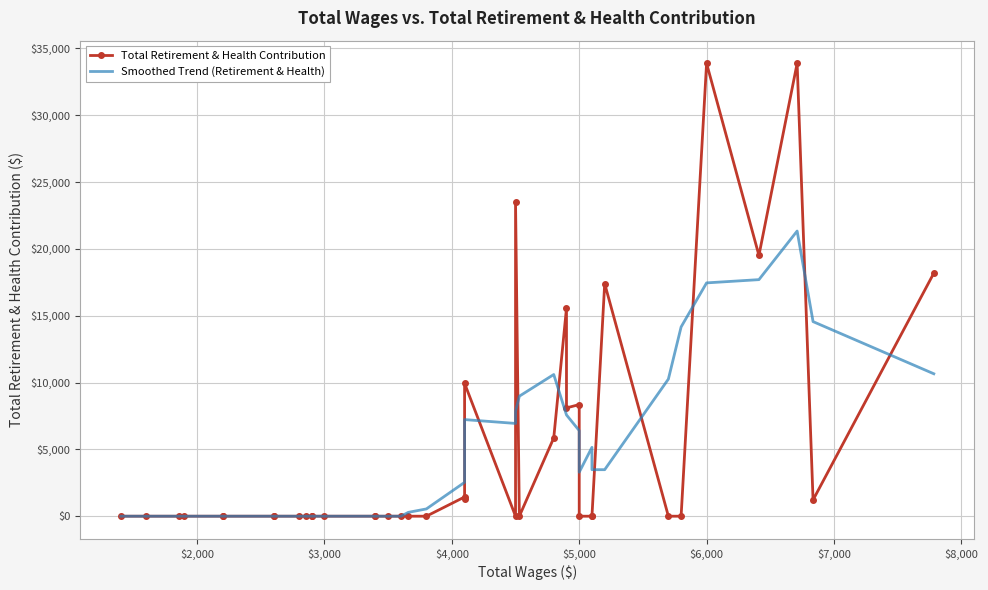

Is it true that Total Retirement & Health Contribution equals -20981.7 at 34?

False